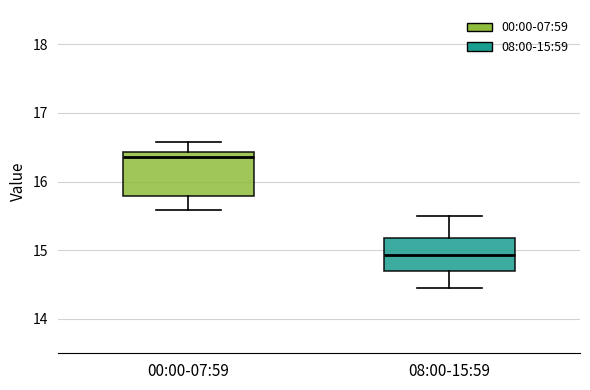

Which box's median line is the lowest?

08:00-15:59